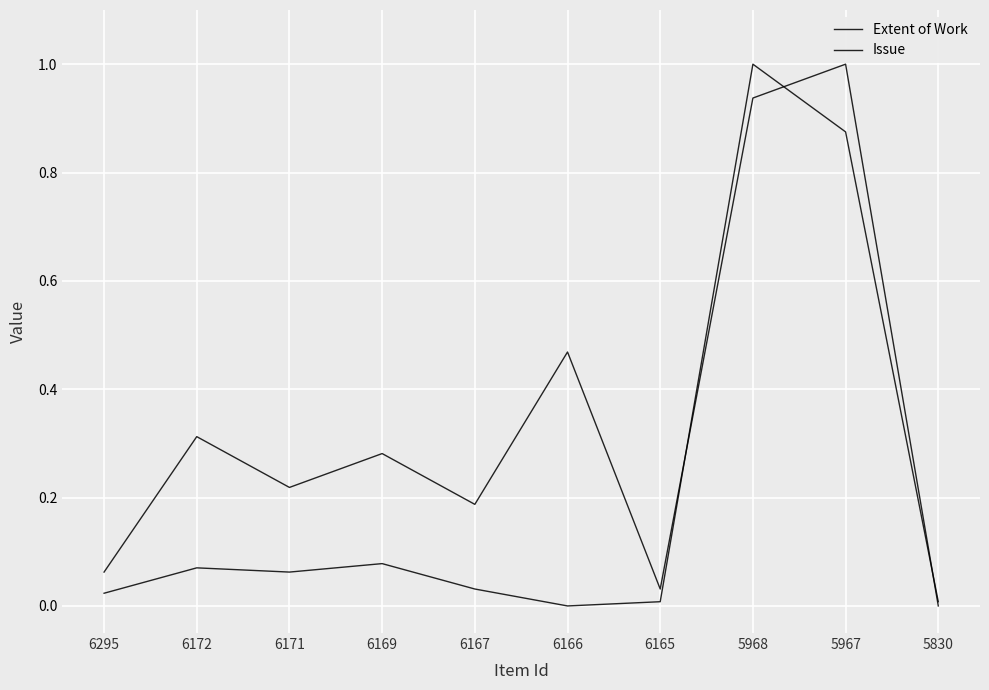

What is the difference between the second highest and second lowest values in the Extent of Work series?

0.9